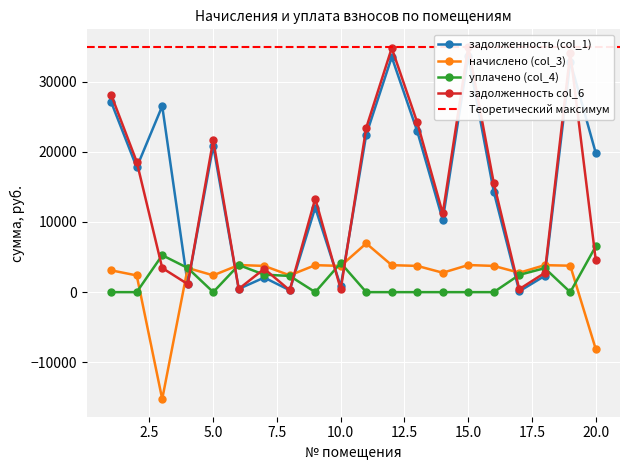

Count the number of categories in the chart.

20